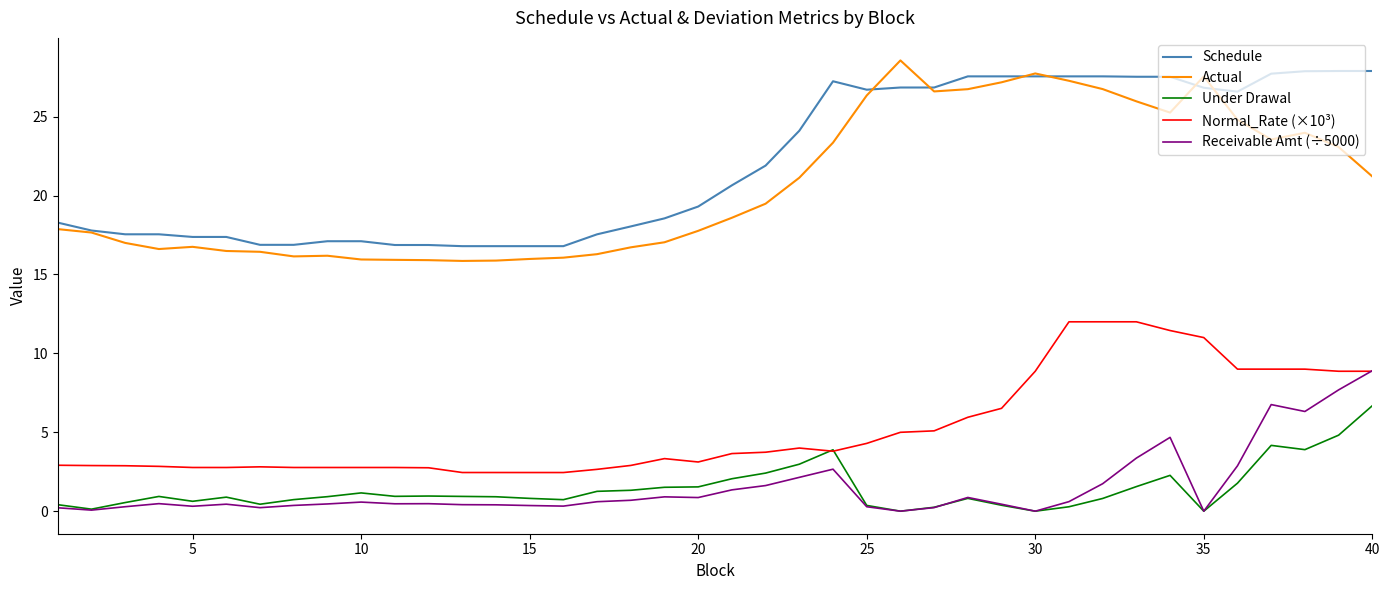

What is the maximum value shown in the chart?

28.6